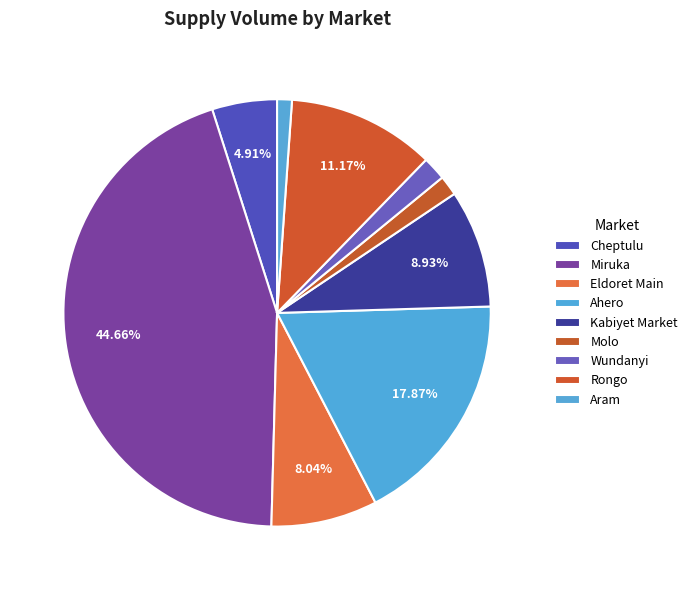

Count the number of slices in the pie.

9